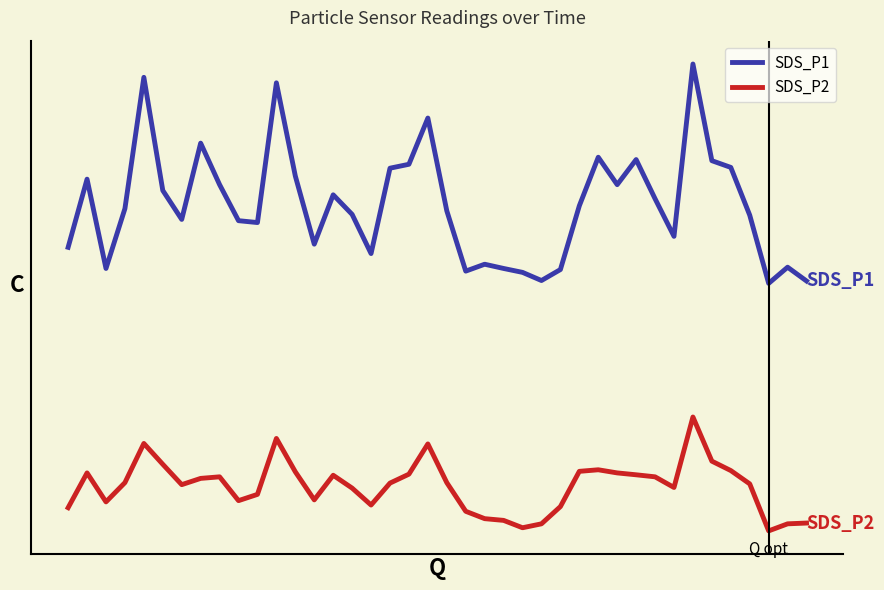

Which category has the lowest value in the SDS_P2 series?

37